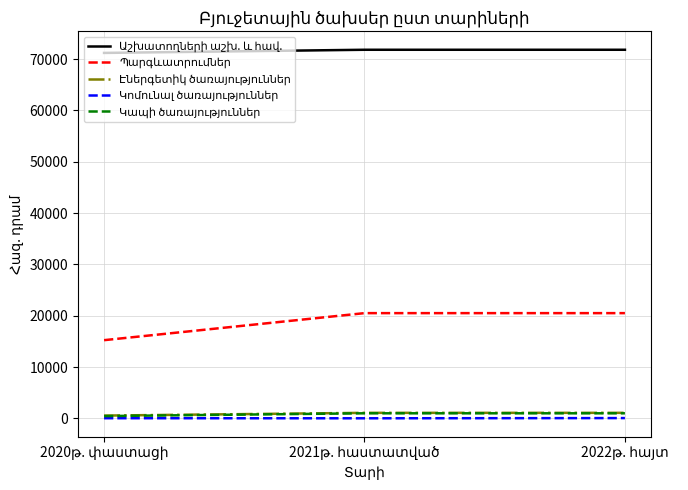

Does the chart display data point markers on the line(s)?

No